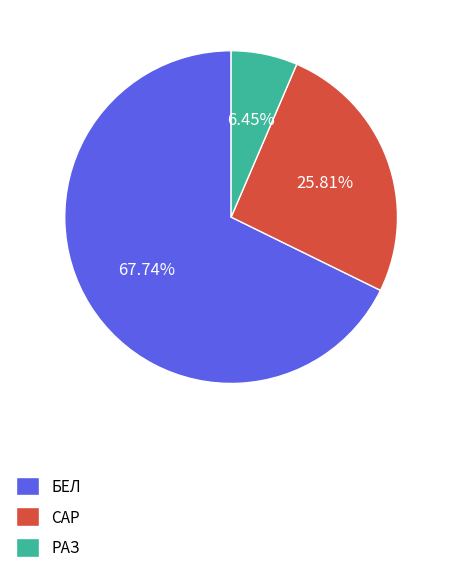

Combined, what portion of the pie is РАЗ and БЕЛ?

74.2%